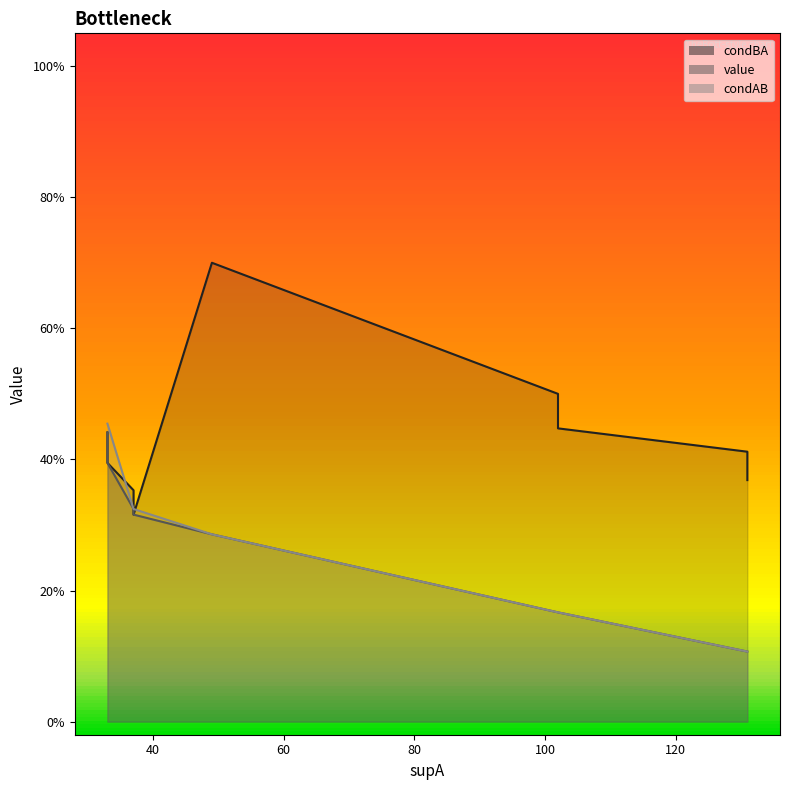

At which category does condBA reach its first local valley?

37